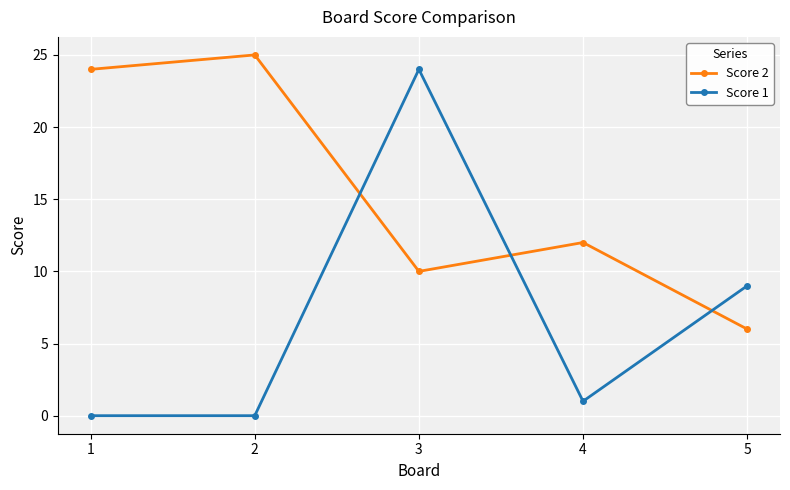

What is the sum of the Score 1 values at 4 and 1?

1